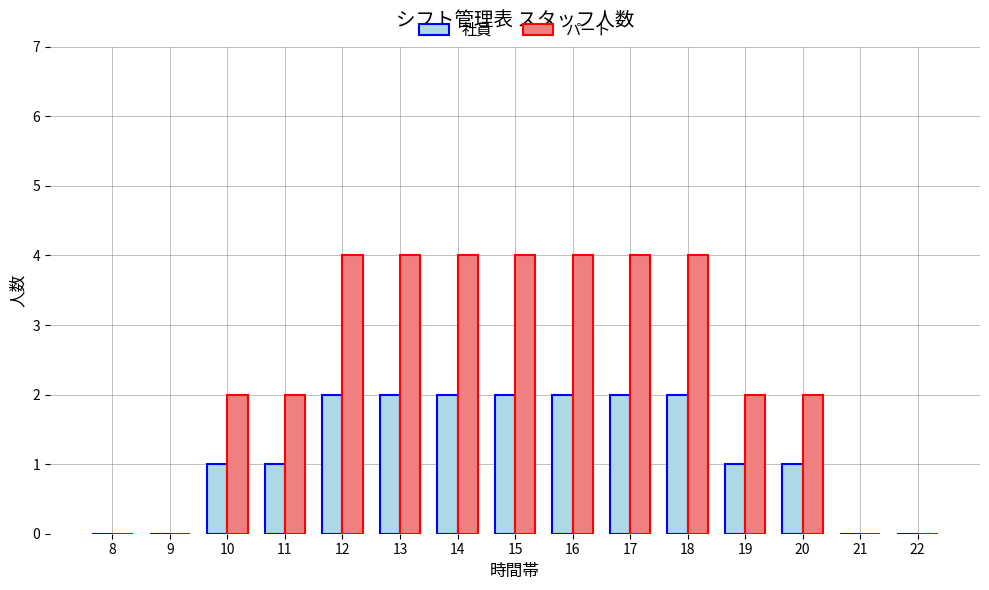

What are all the series names shown in the legend?

社員, パート